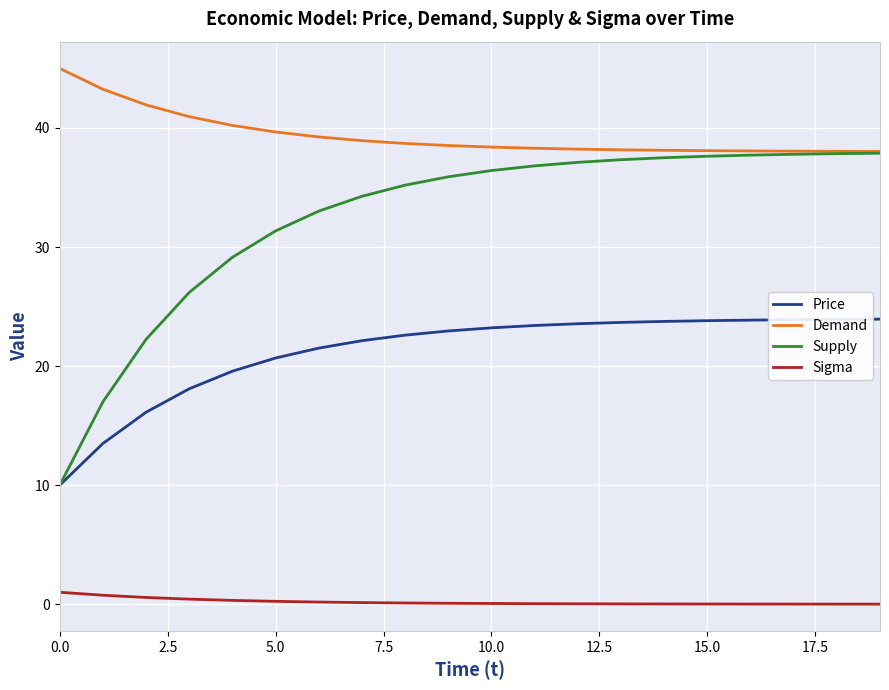

What is the sum of all Price values?

424.2